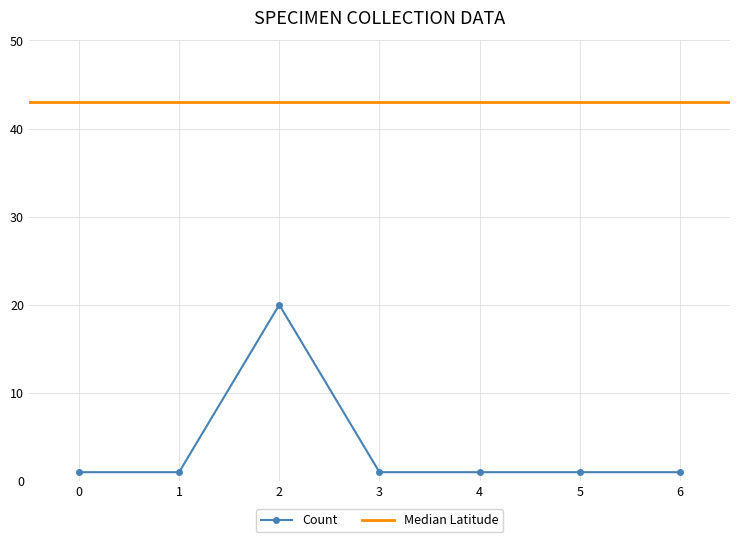

What is the value of the 1st point from the left?

1